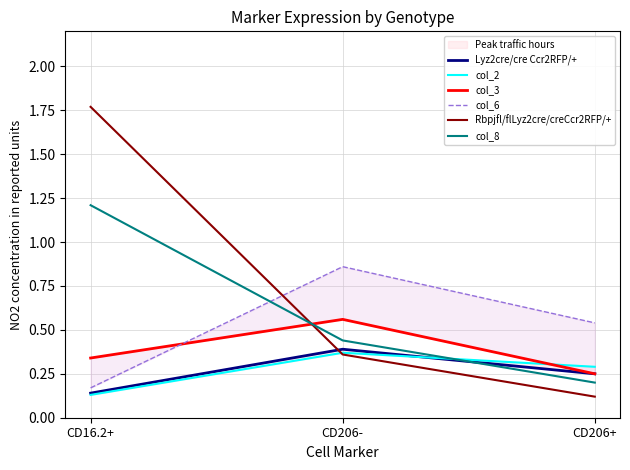

What is the spread (max minus min) of values at CD16.2+?

1.6